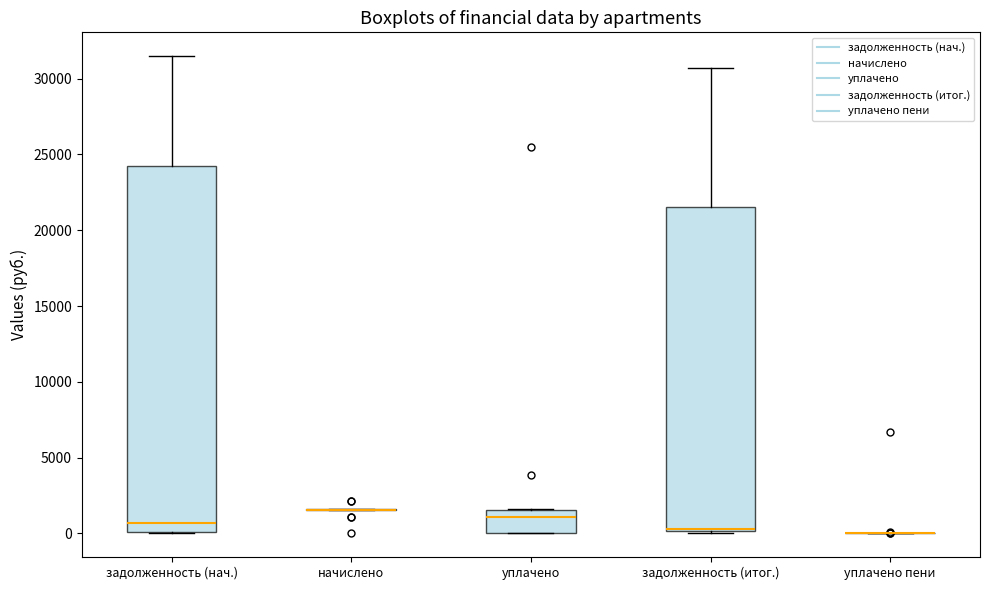

Reading left to right, transcribe this box plot: for each box, give where its median line is, the range the box spans, and where its two whiskers end, as read against the y-axis. The values are not printed on the chart, so give them approximately, as read against the axis.

задолженность (нач.): median 500, box 0 to 24000, whiskers 0 to 31500
начислено: box collapsed to a line at 1500, whiskers 1500 to 1500
уплачено: median 1000, box 0 to 1500, whiskers 0 to 1500
задолженность (итог.): median 500 (drawn on the box's lower edge), box 0 to 21500, whiskers 0 to 30500
уплачено пени: box collapsed to a line at 0, whiskers 0 to 0